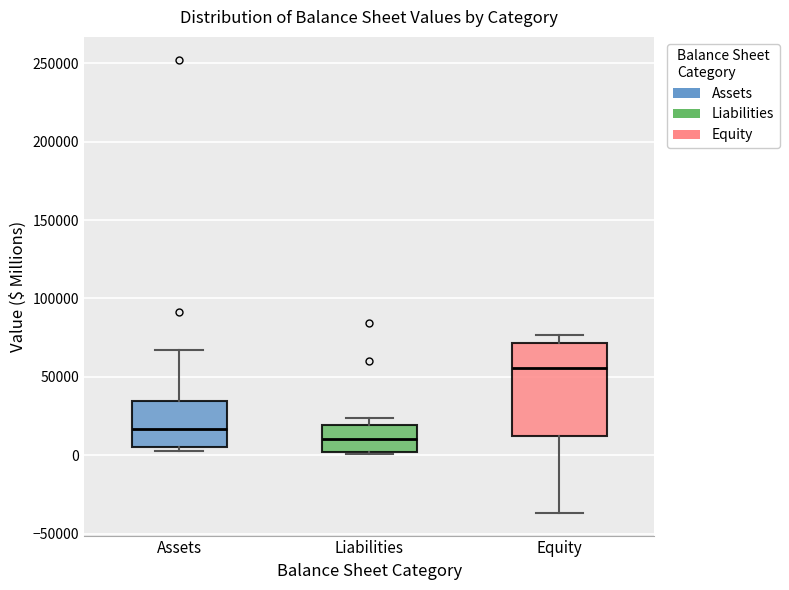

Reading left to right, transcribe this box plot: for each box, give where its median line is, the range the box spans, and where its two whiskers end, as read against the y-axis. The values are not printed on the chart, so give them approximately, as read against the axis.

Assets: median 15000, box 5000 to 35000, whiskers 5000 (just below the box's lower edge) to 65000
Liabilities: median 10000, box 0 to 20000, whiskers 0 to 25000
Equity: median 55000, box 15000 to 70000, whiskers -35000 to 75000